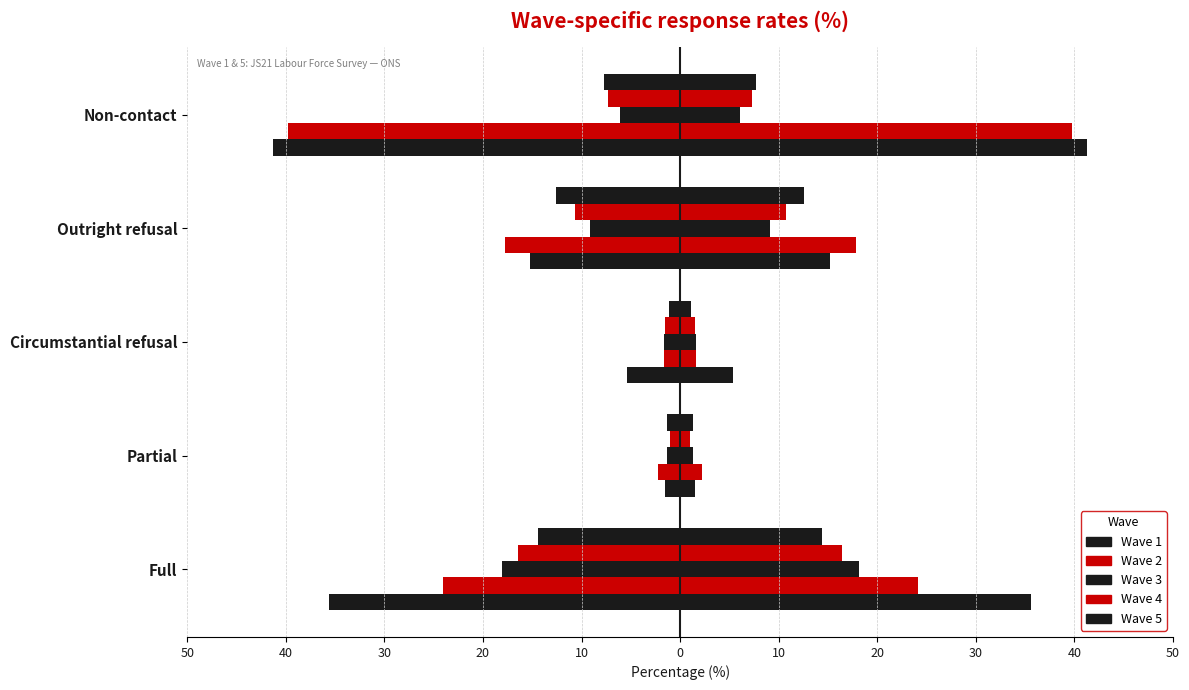

How many bars are there in total?

25